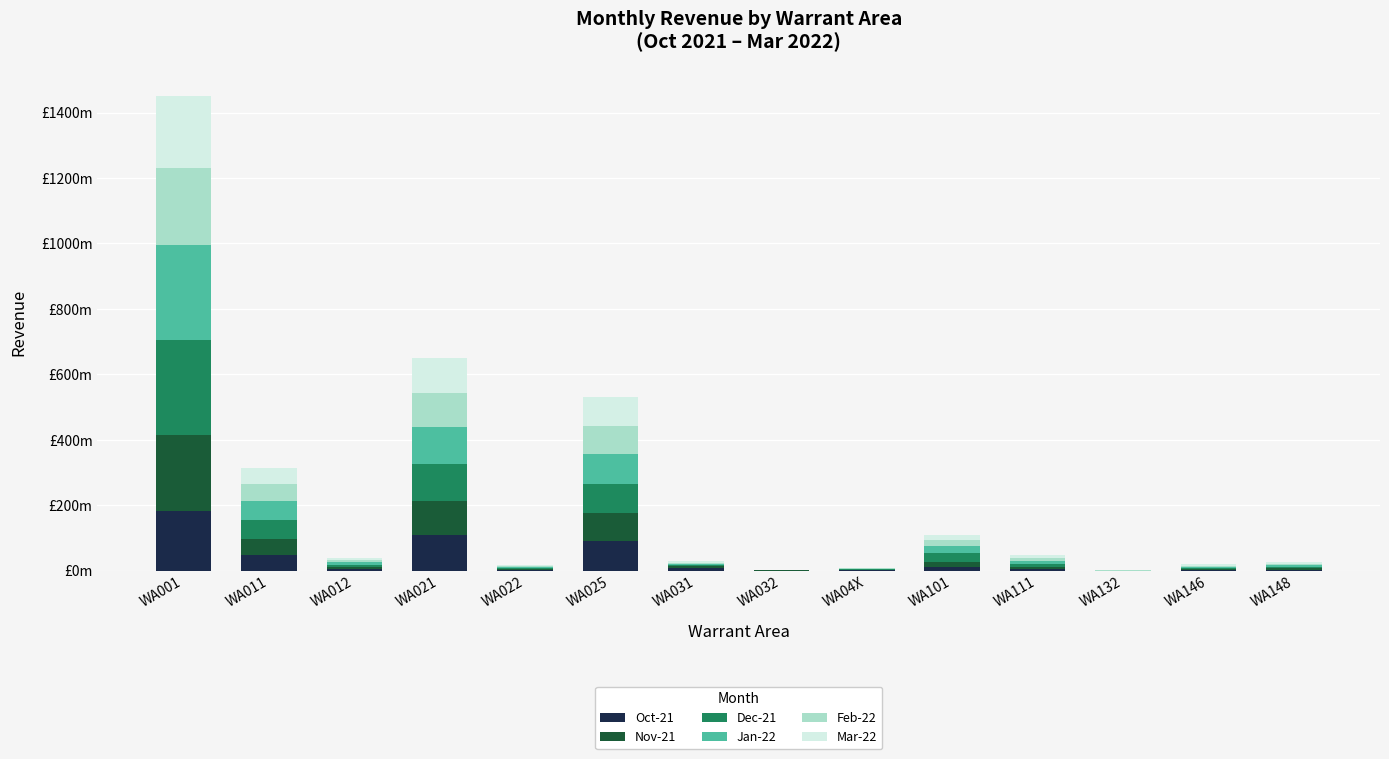

What is the difference between the Mar-22 values at WA025 and WA146?

83949916.0